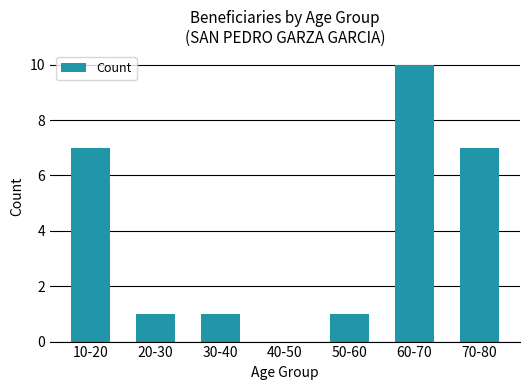

Count the number of categories in the chart.

7